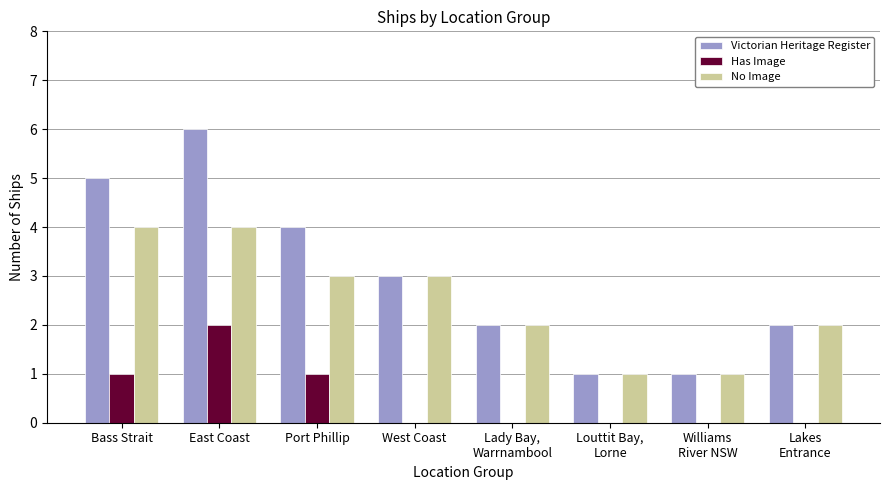

How many series are shown in this chart?

3